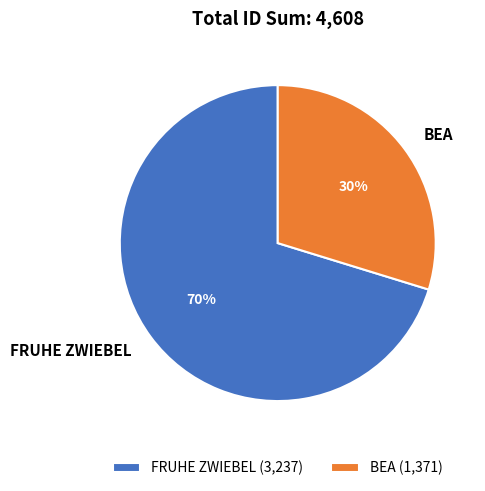

Between FRUHE ZWIEBEL and BEA, which is larger?

FRUHE ZWIEBEL